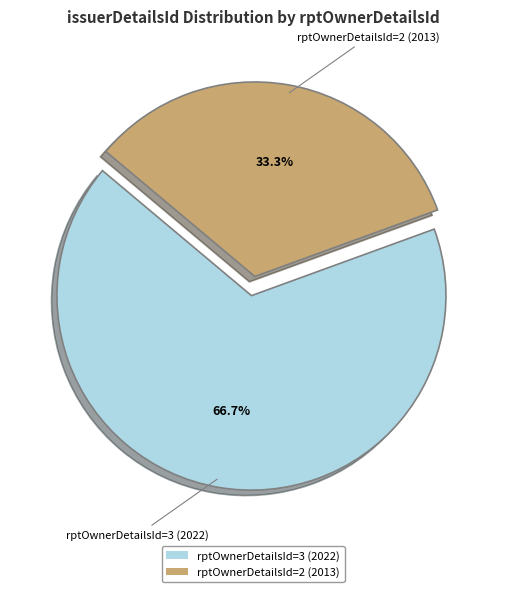

Do rptOwnerDetailsId=2 (2013) and rptOwnerDetailsId=3 (2022) together represent more than half of the pie?

Yes